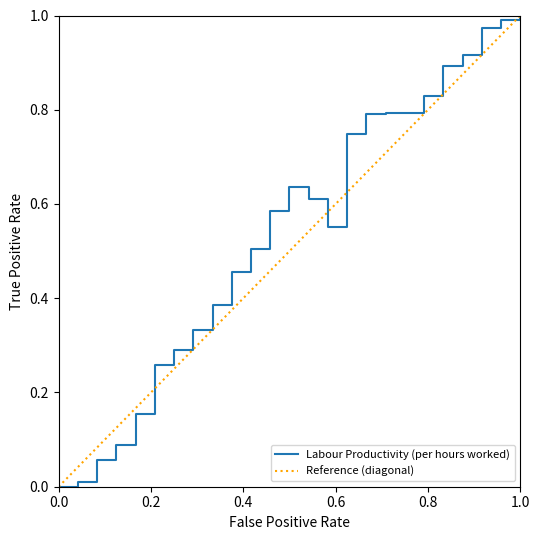

Count the number of data series in this chart.

1